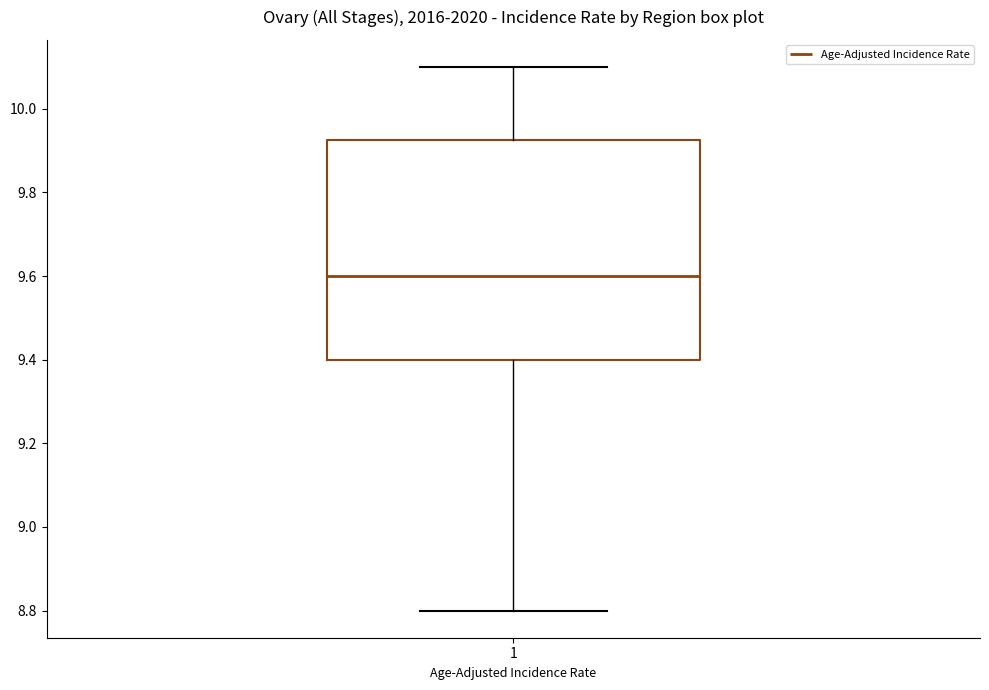

Read this box plot against the y-axis: the position of the median line, the range covered by the box, and the ends of both whiskers. The values are not printed on the chart, so give them approximately, as read against the axis.

median 9.60, box 9.40 to 9.92, whiskers 8.80 to 10.10